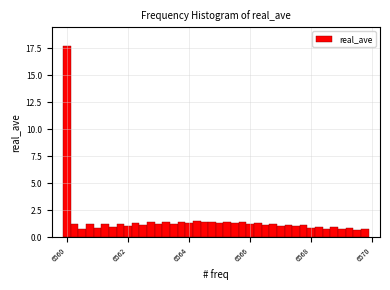

Around what value on the x-axis is the tallest bar? Give the approximate position of its centre, as read against the axis.

6560.0